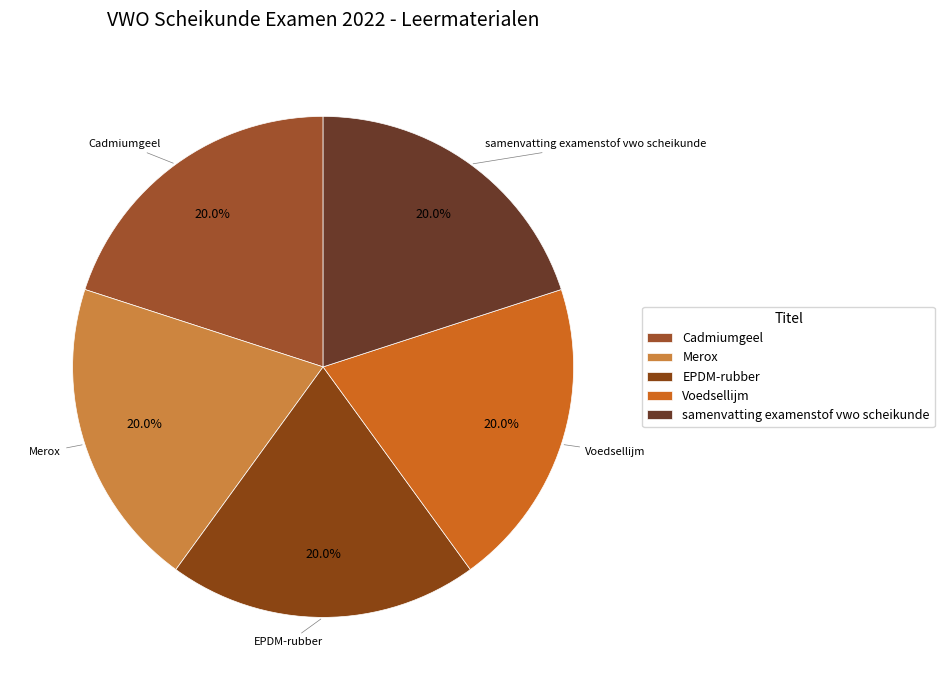

Count the number of slices in the pie.

5